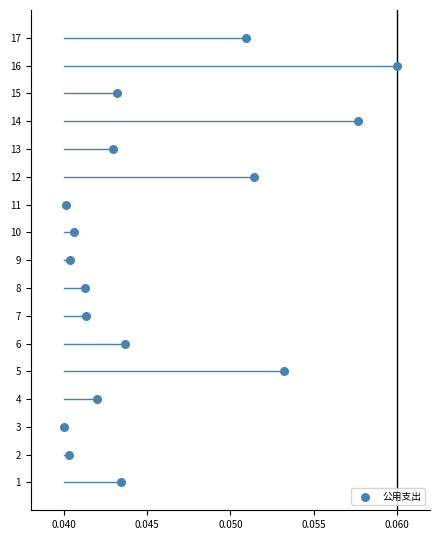

What is the range of Y values (max minus min)?

16